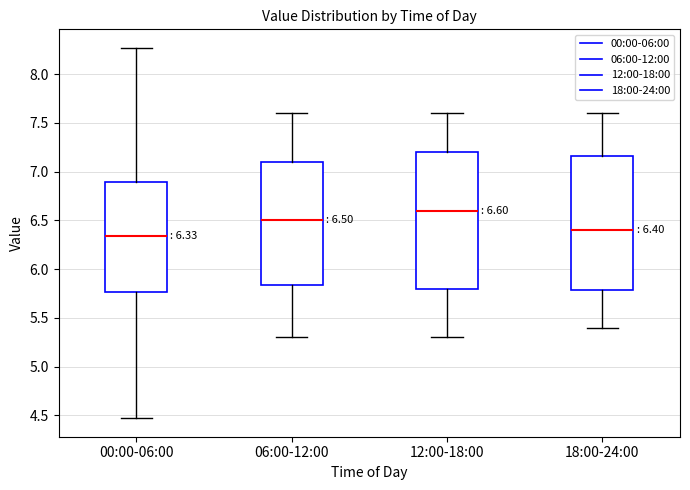

Which box has the lowest median line?

00:00-06:00